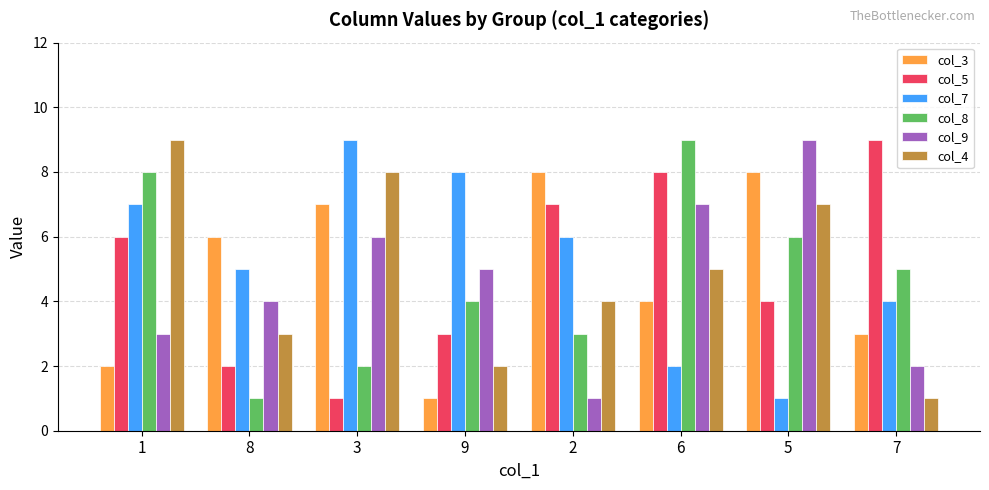

Where is col_9 nearest to the value 5?

9